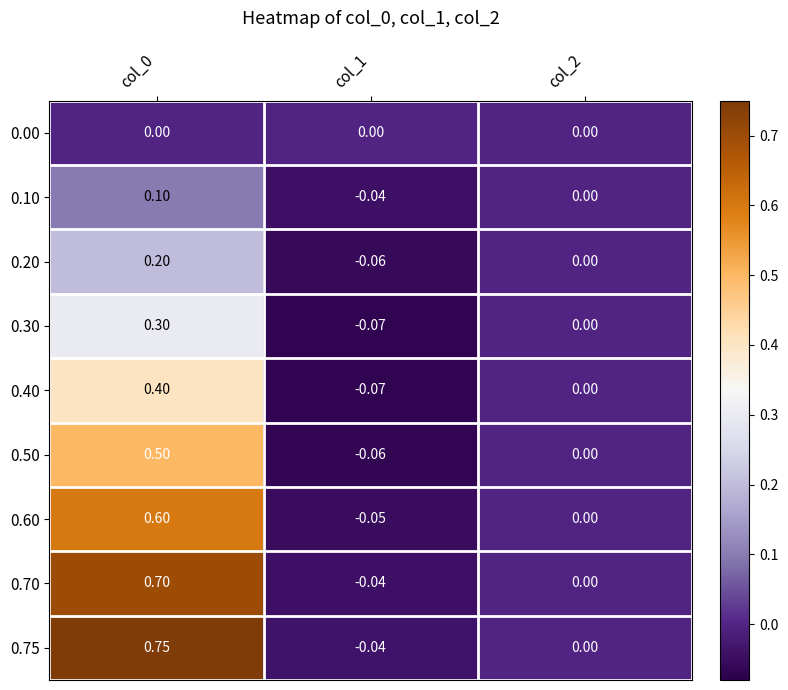

Count the number of data series in this chart.

9